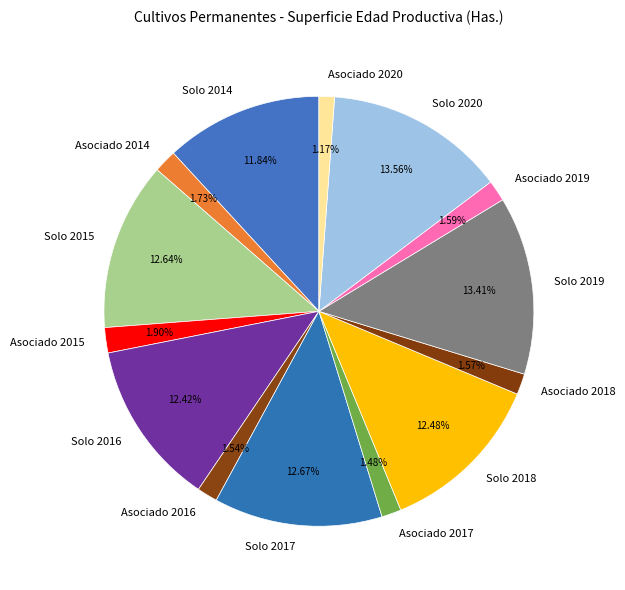

To the nearest percent, what portion does Solo 2020 represent?

14%